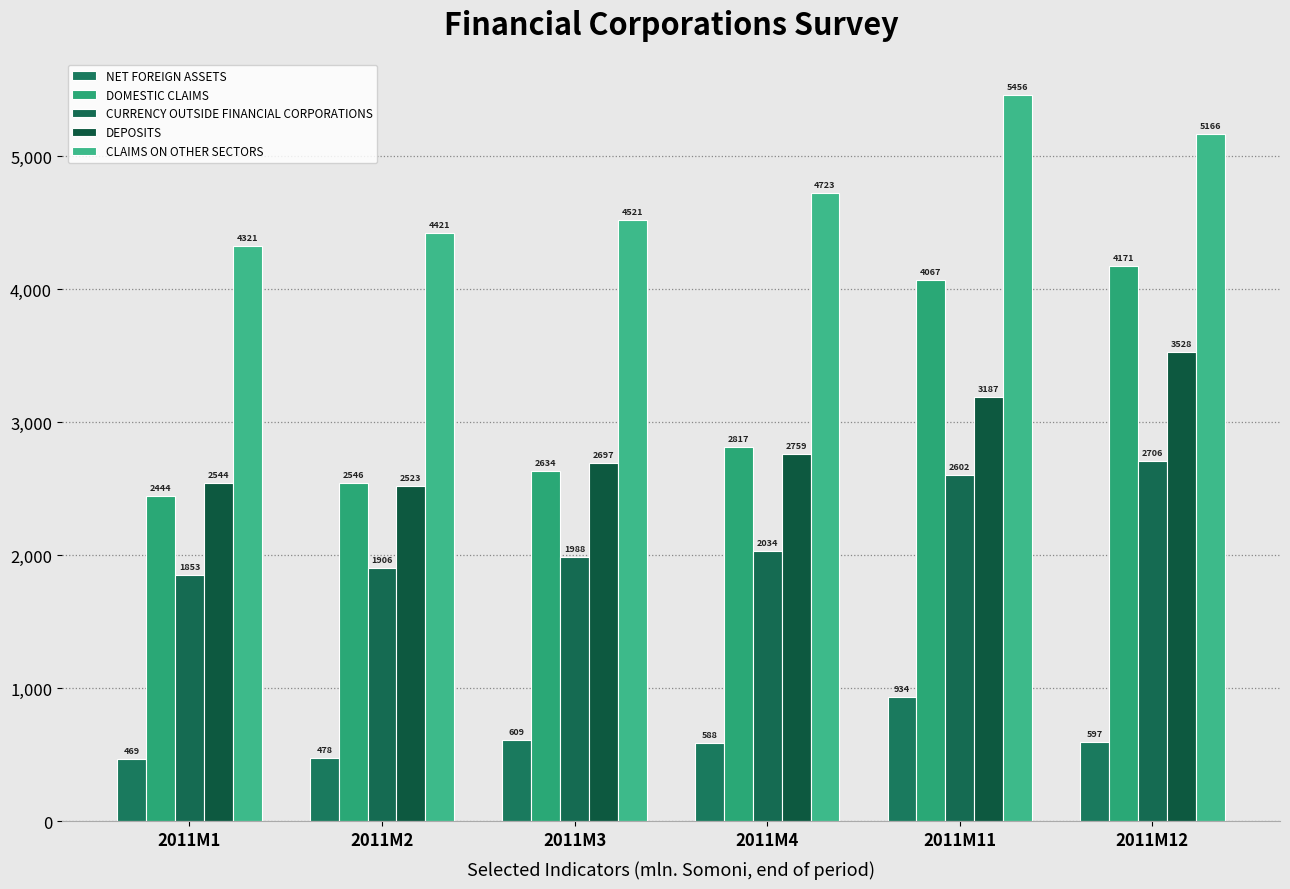

What is the difference between the maximum and minimum values in the CLAIMS ON OTHER SECTORS series?

1135.5